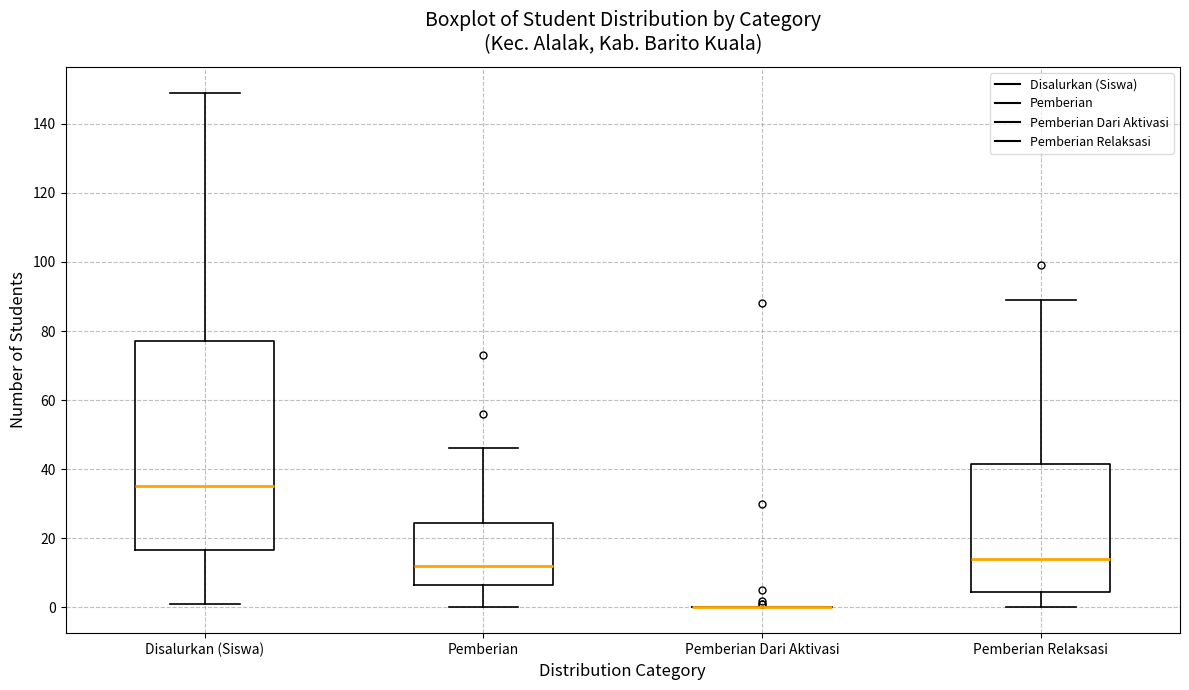

Reading left to right, read every box against the y-axis: the position of its median line, the range the box covers, and the ends of its whiskers. The values are not printed on the chart, so give them approximately, as read against the axis.

Disalurkan (Siswa): median 36, box 16 to 78, whiskers 2 to 150
Pemberian: median 12, box 6 to 24, whiskers 0 to 46
Pemberian Dari Aktivasi: box collapsed to a line at 0, whiskers 0 to 0
Pemberian Relaksasi: median 14, box 4 to 42, whiskers 0 to 90